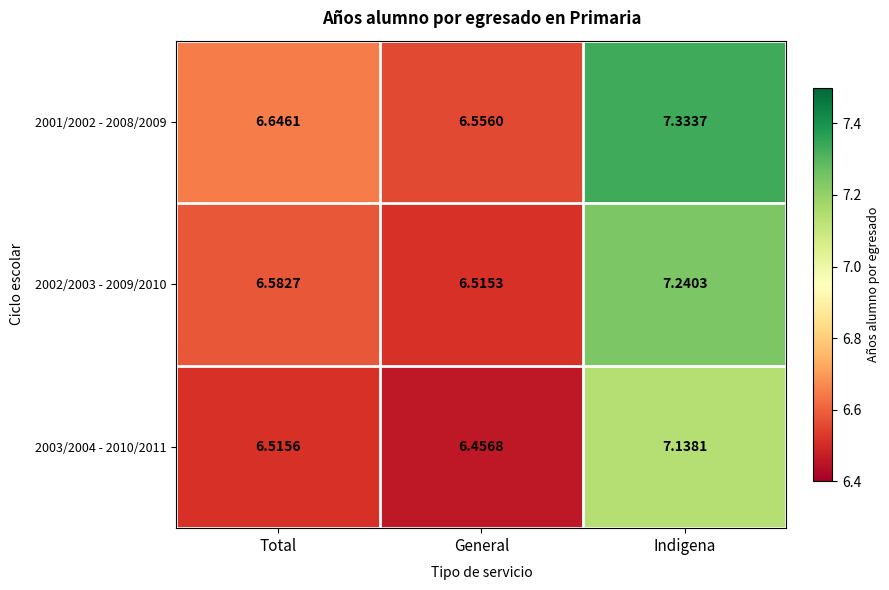

Which category has the highest value across all series?

Indigena